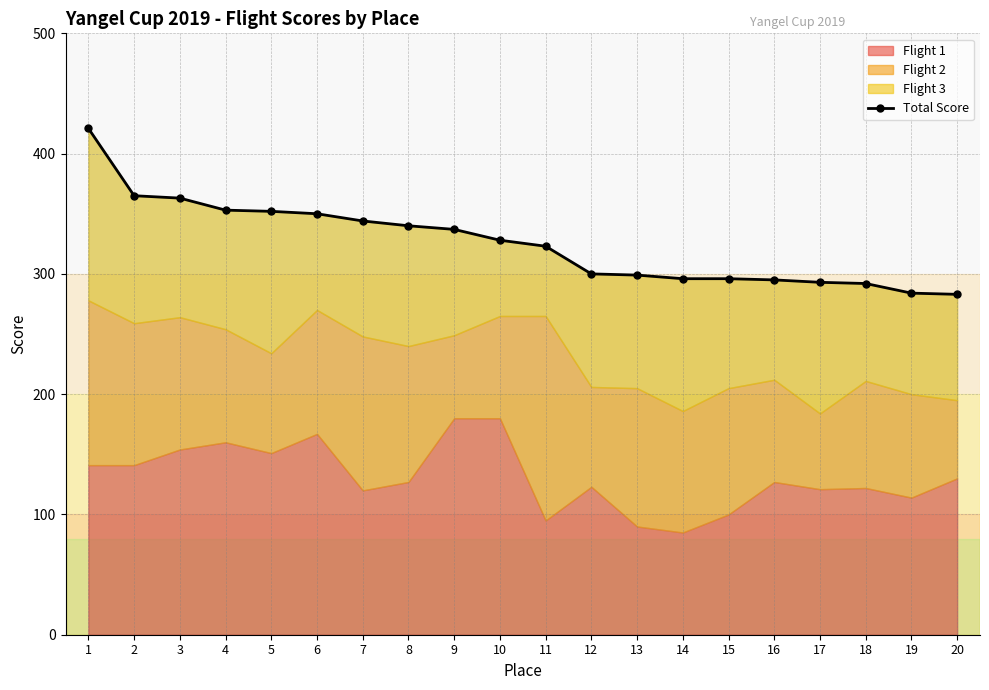

What is the difference between the second highest and second lowest values?

81